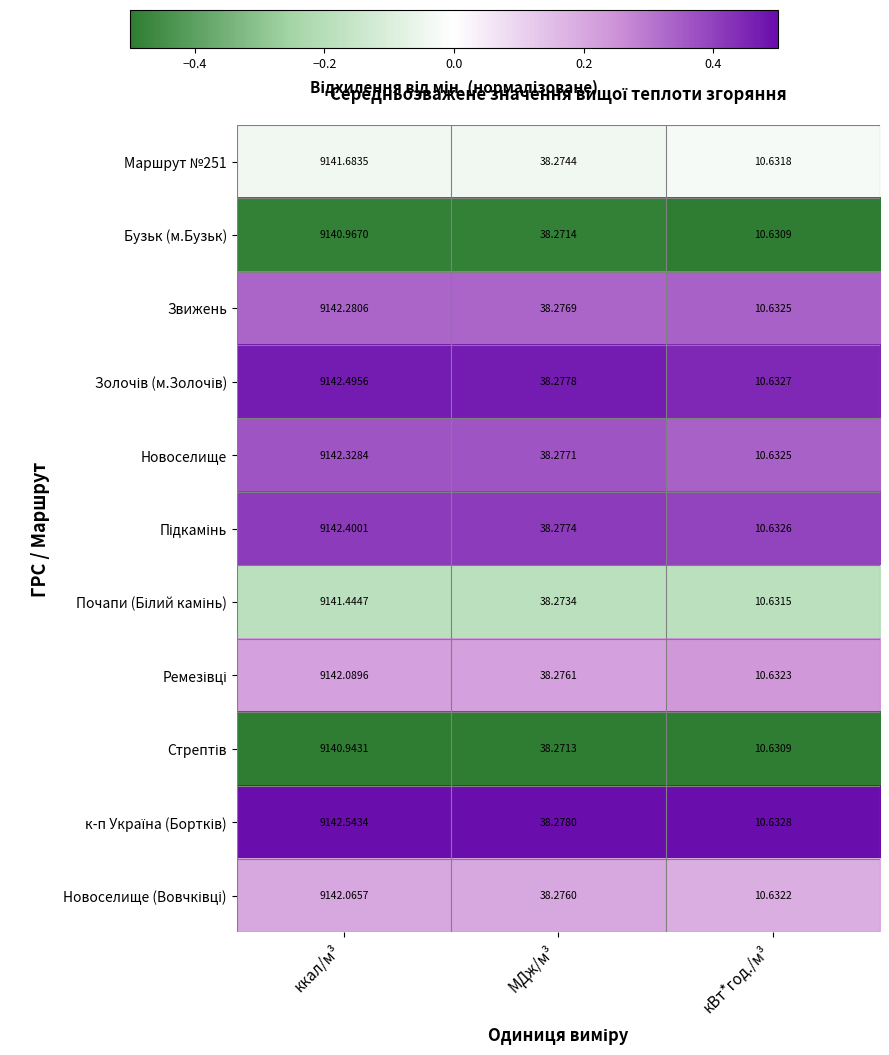

At which category is the sum across all series the highest?

ккал/м³